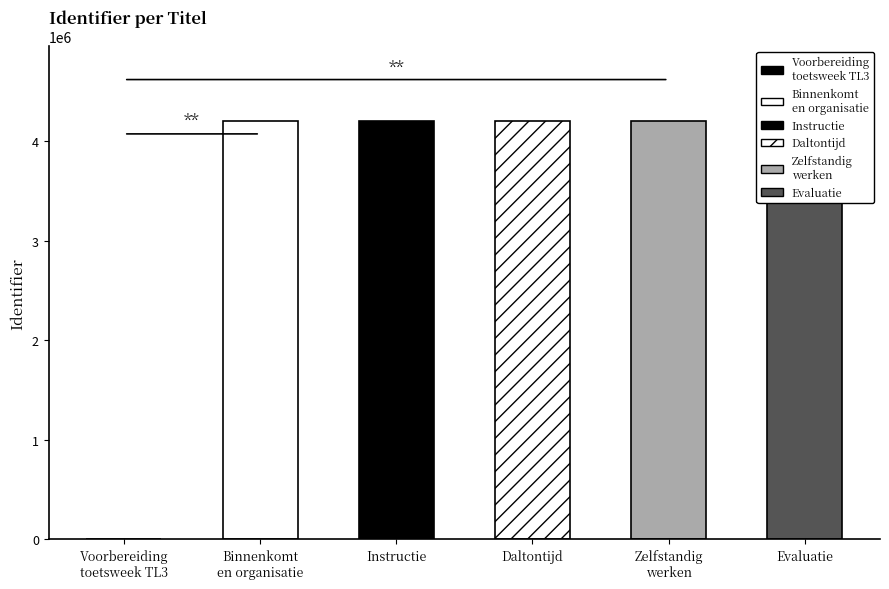

Reading right to left, list all the values displayed in this chart.

Evaluatie=4196488	Zelfstandig werken=4196484	Daltontijd=4196474	Instructie=4196469	Binnenkomt en organisatie=4196462	Voorbereiding toetsweek TL3=0